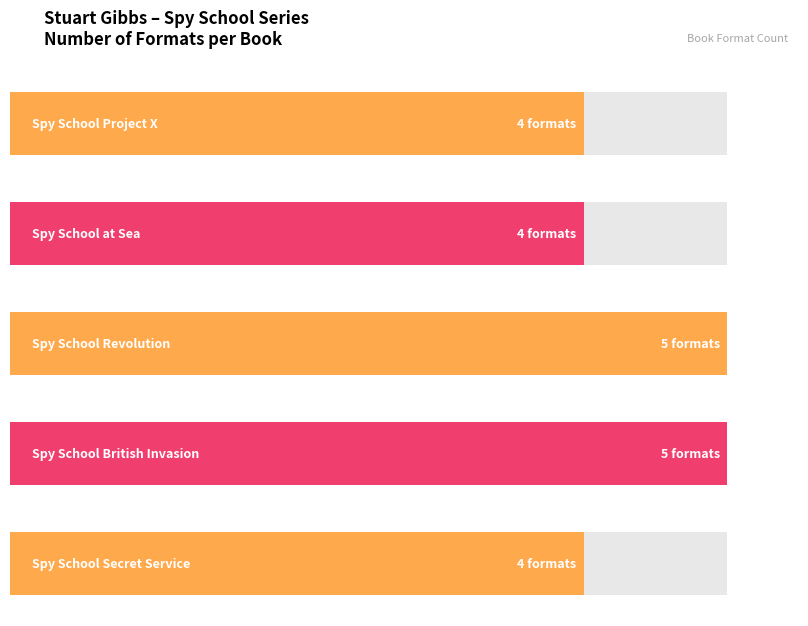

List the labels in order of value, largest first.

Spy School Revolution, Spy School British Invasion, Spy School Project X, Spy School at Sea, Spy School Secret Service